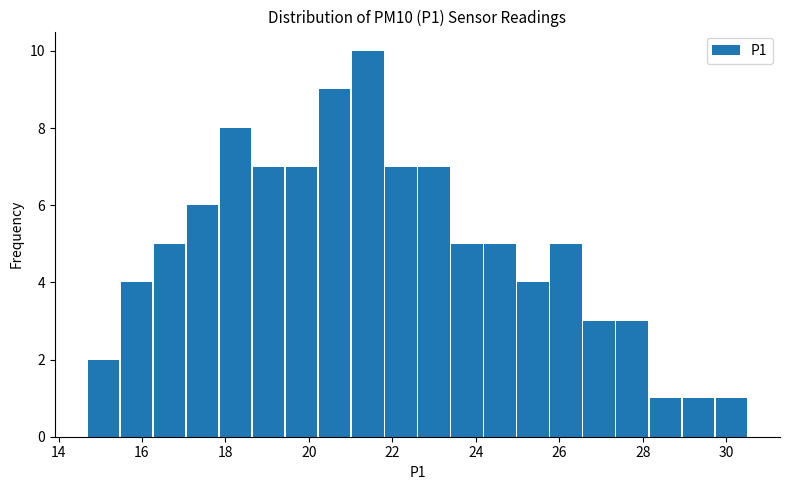

Around what value on the x-axis is the tallest bar? Give the approximate position of its centre, as read against the axis.

21.4